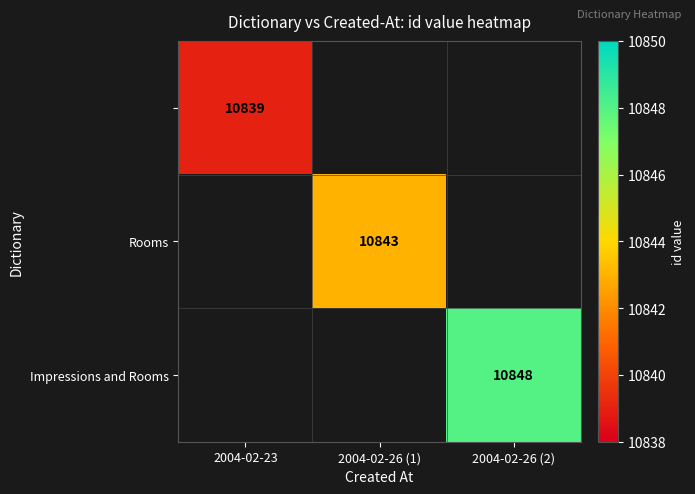

Count the number of data series in this chart.

3